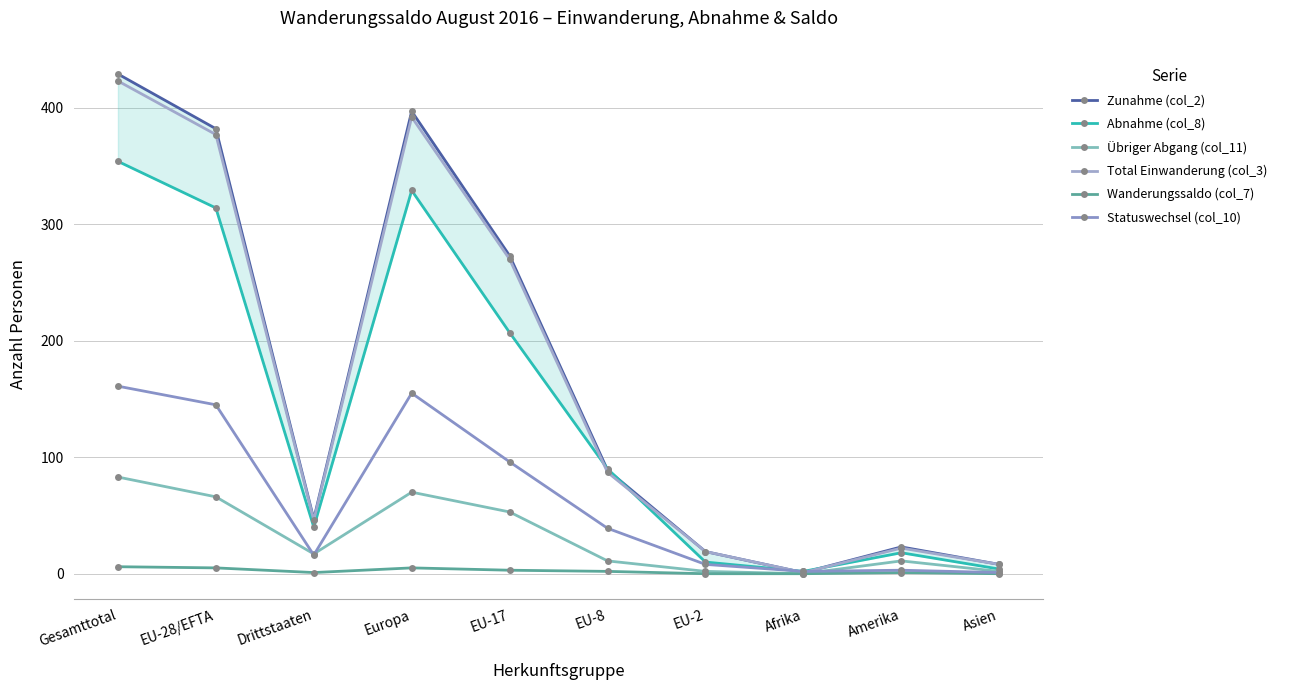

Which series has the largest total across all categories?

Zunahme (col_2)